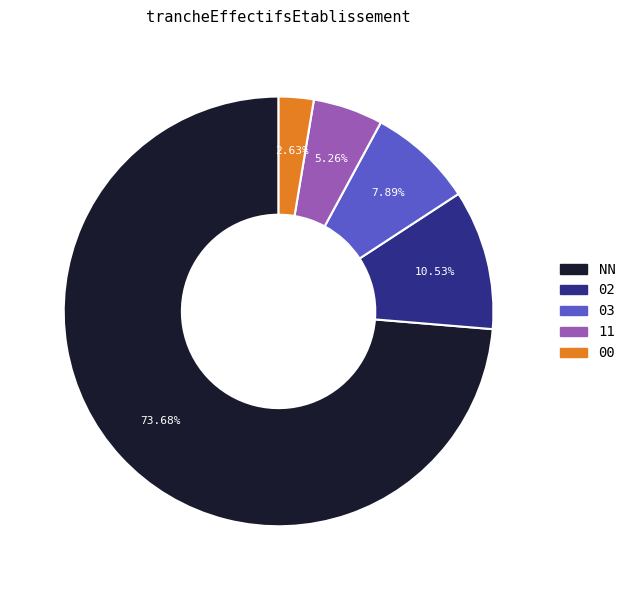

How many segments does this pie chart have?

5